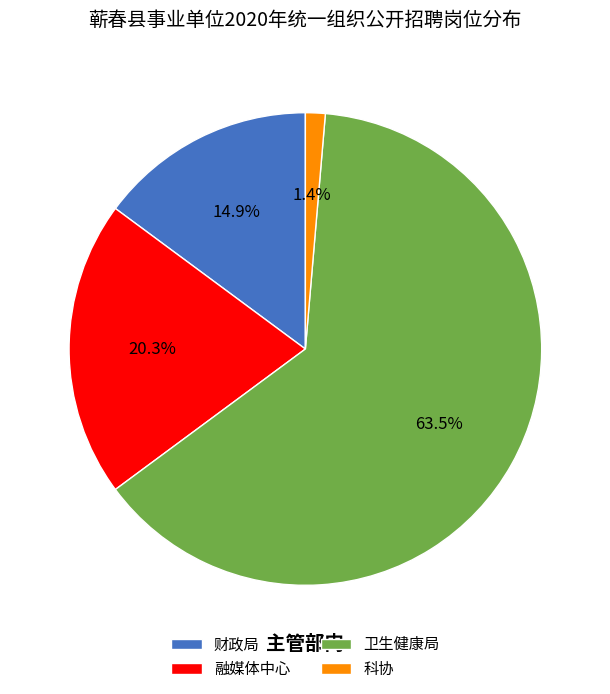

How much of the chart is everything except 财政局?

85.1%